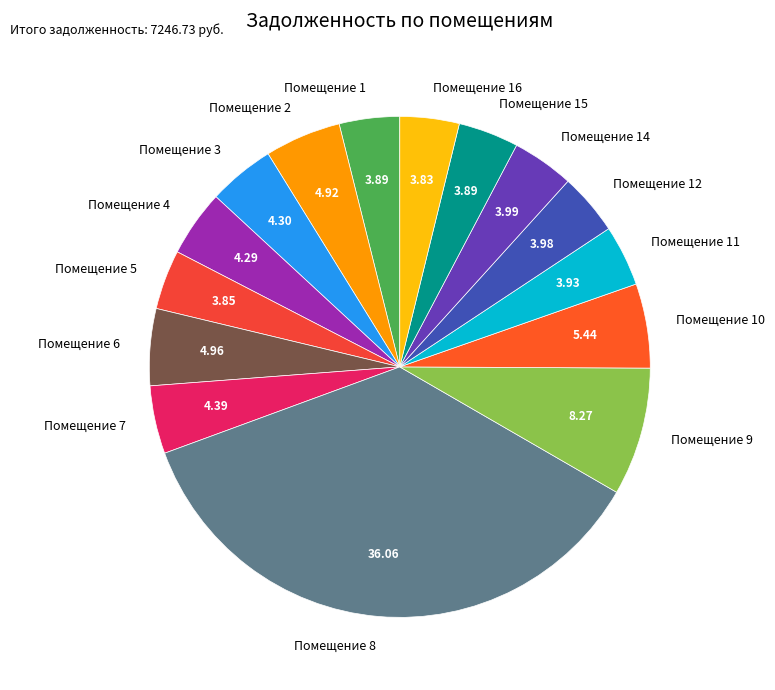

Is there a majority slice in this chart?

No